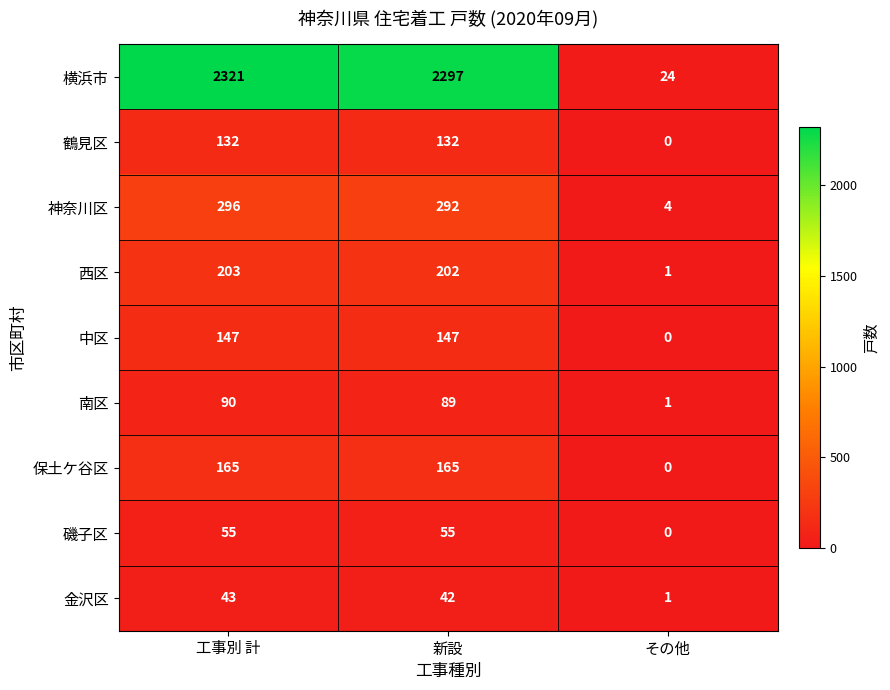

What is the difference between the highest and lowest values at 新設?

2255